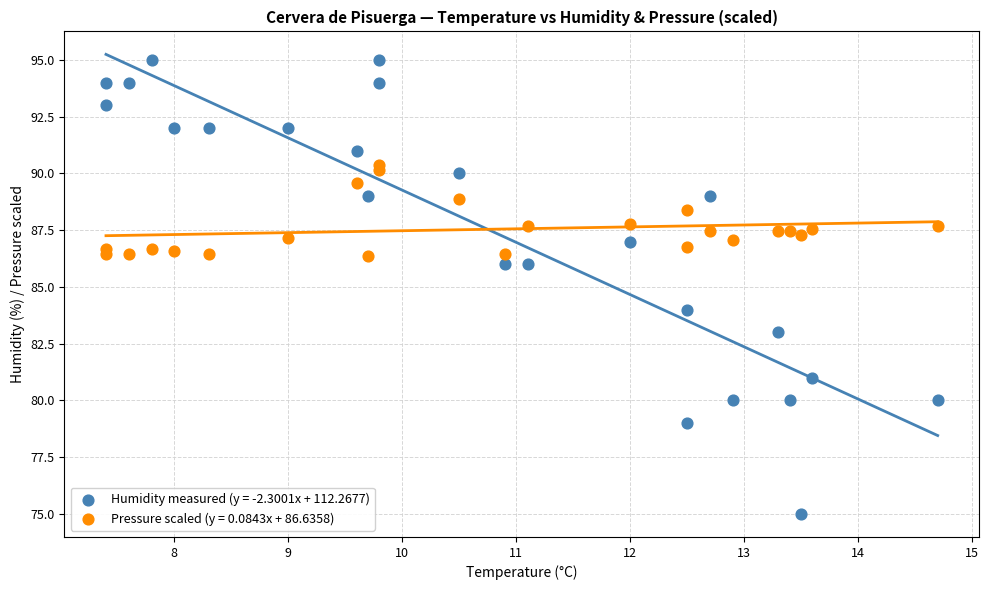

What is the X range (max minus min) for the scatter plot?

7.3